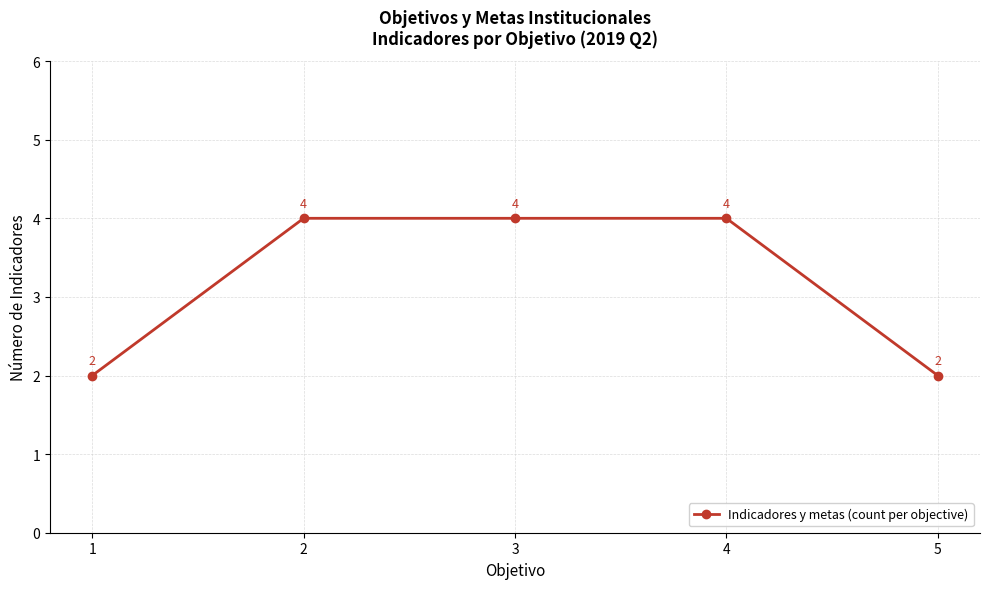

What is the sum of the values at 5 and 4?

6